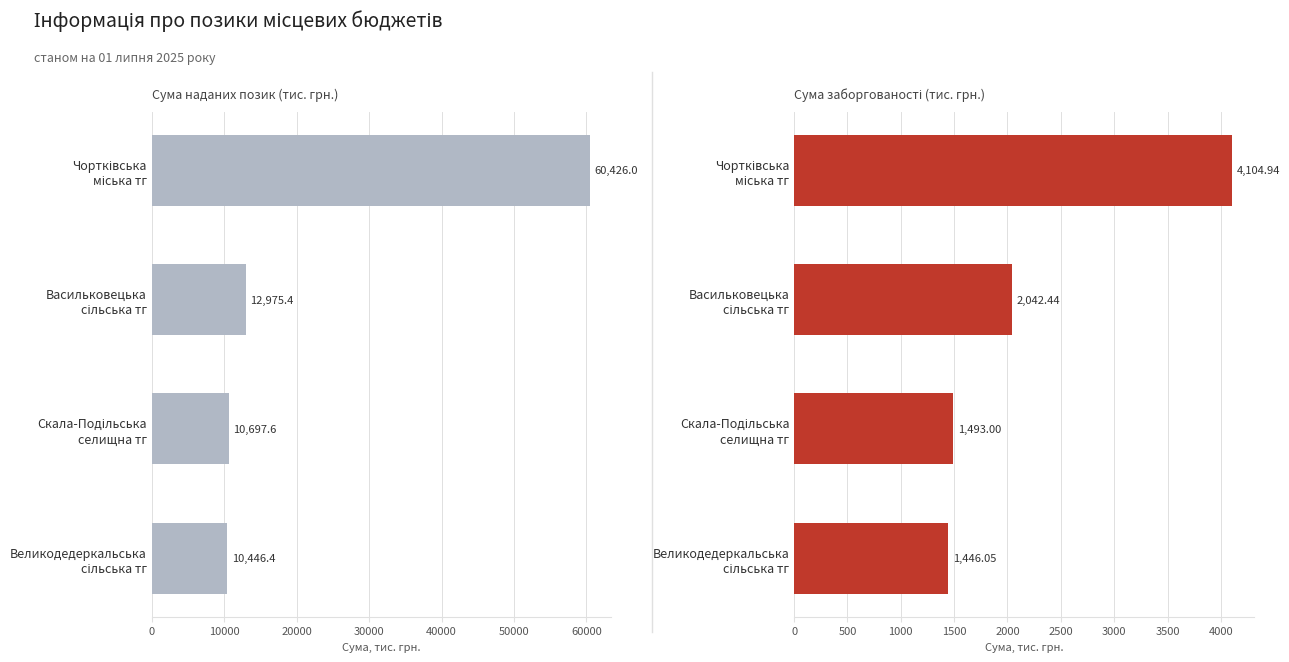

Which has a higher value, Васильковецька сільська тг or Чортківська міська тг?

Чортківська міська тг